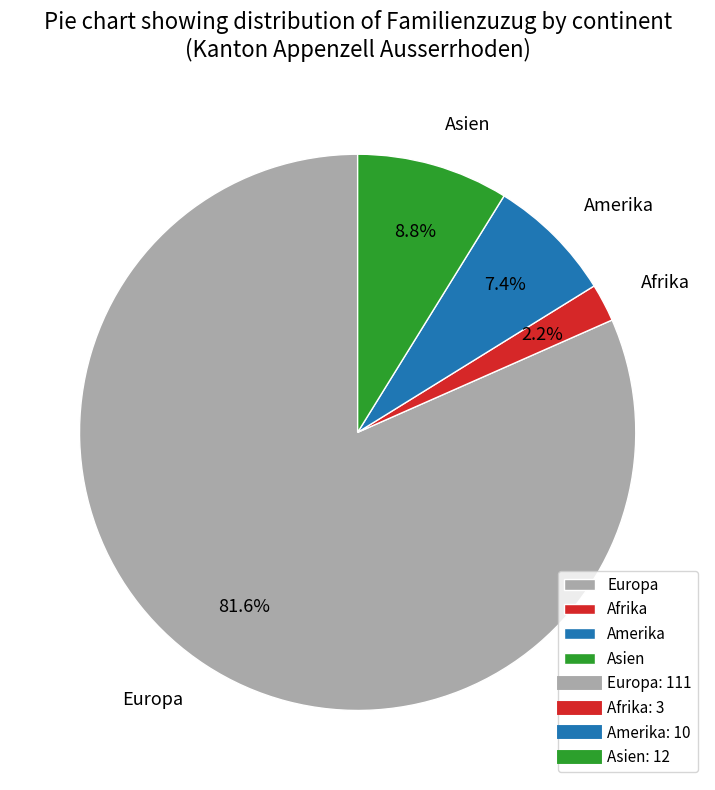

What is the largest slice in the pie chart?

Europa